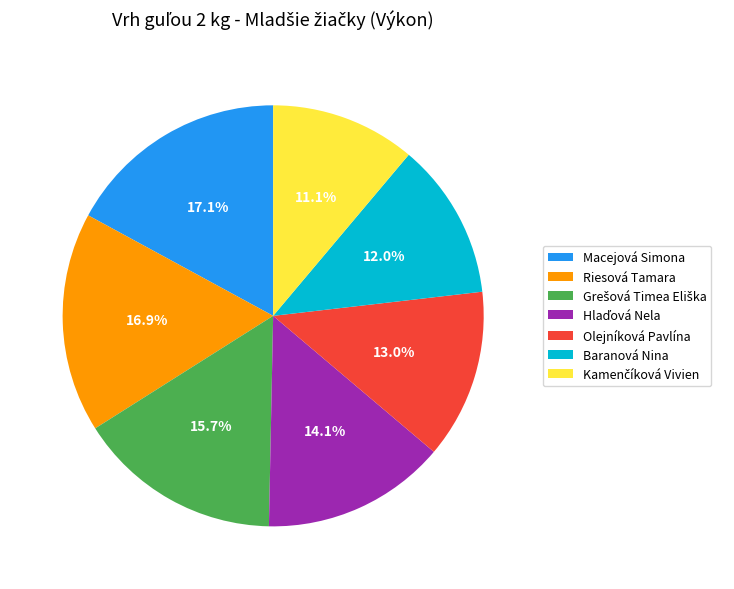

How many slices are in this pie chart?

7